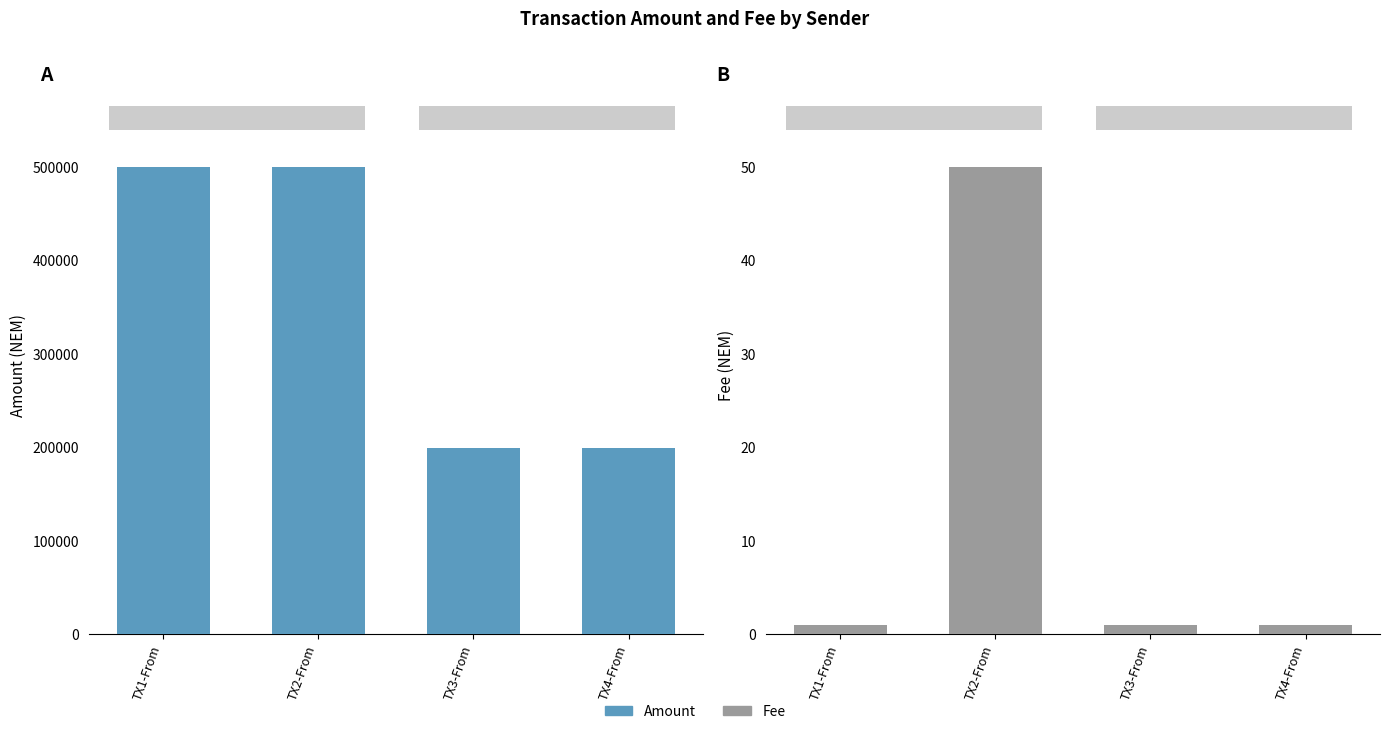

Count the number of data series in this chart.

2